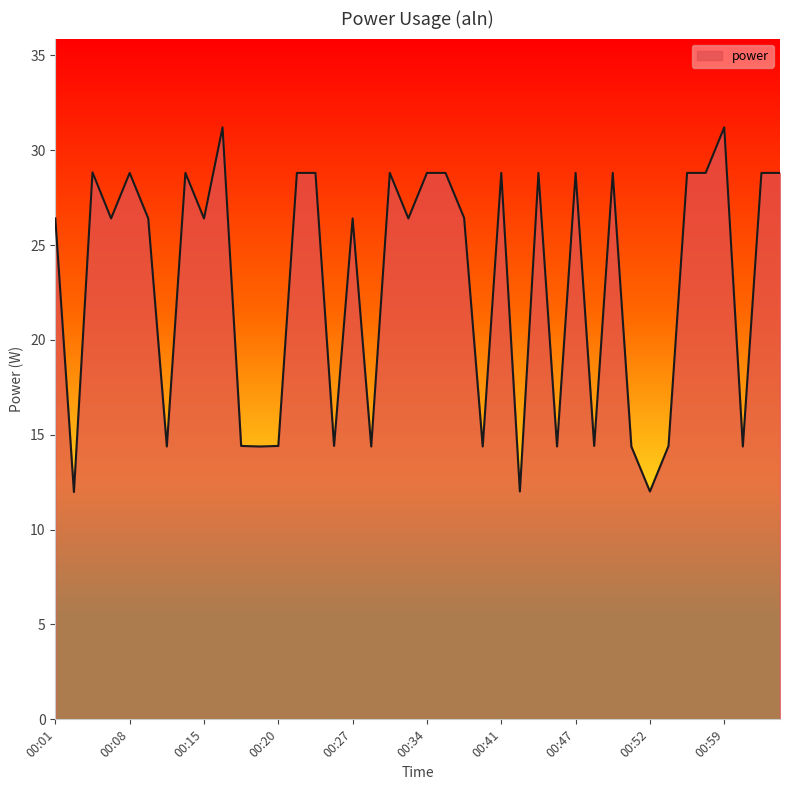

What is the difference between the maximum and minimum values?

19.2